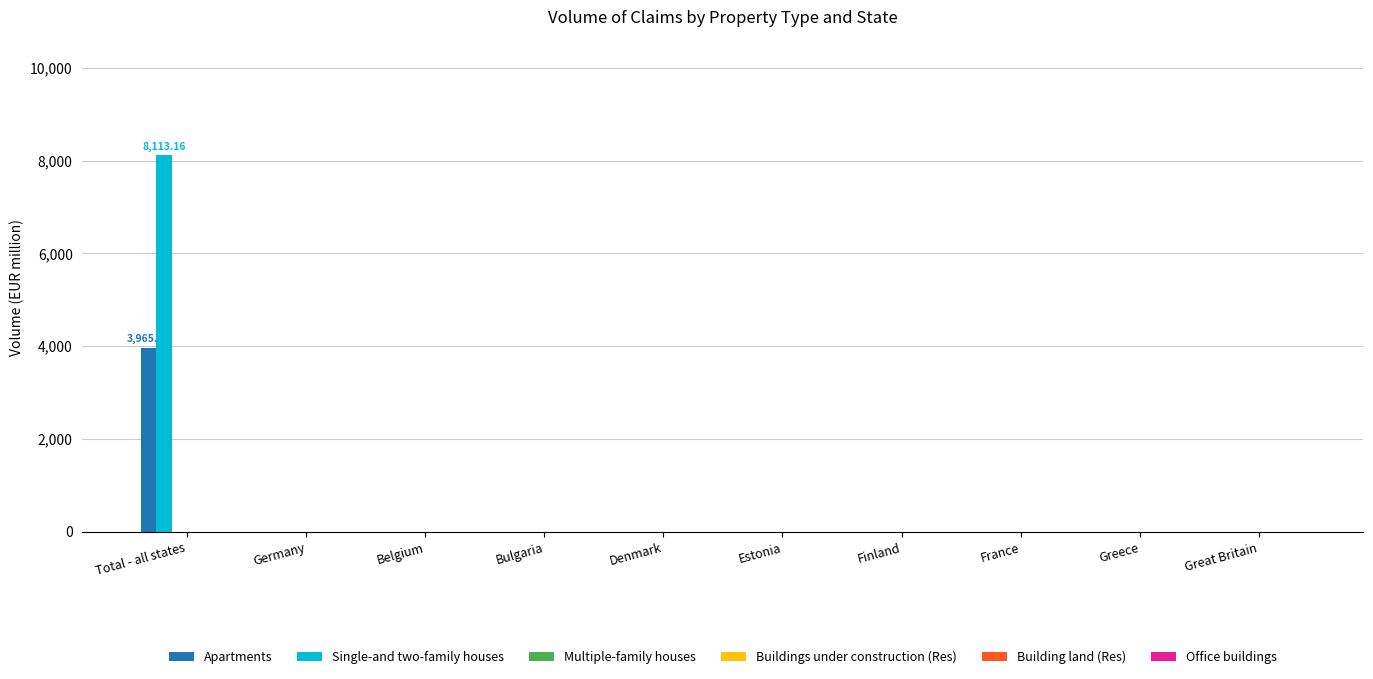

What is the sum of all Single-and two-family houses values?

8113.2